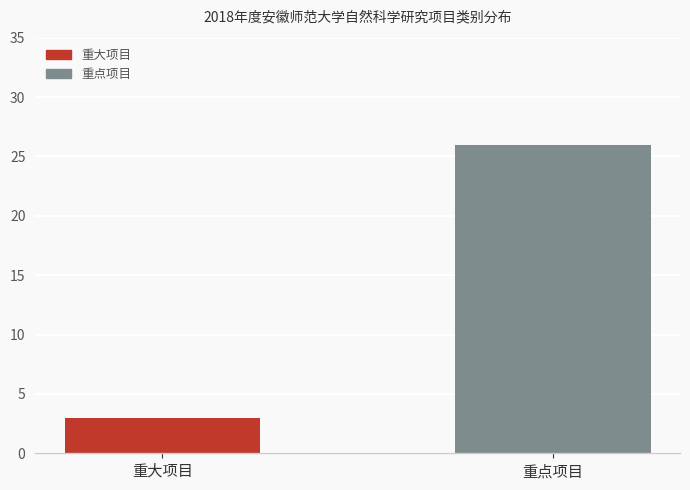

How many values are between 3 and 26?

2